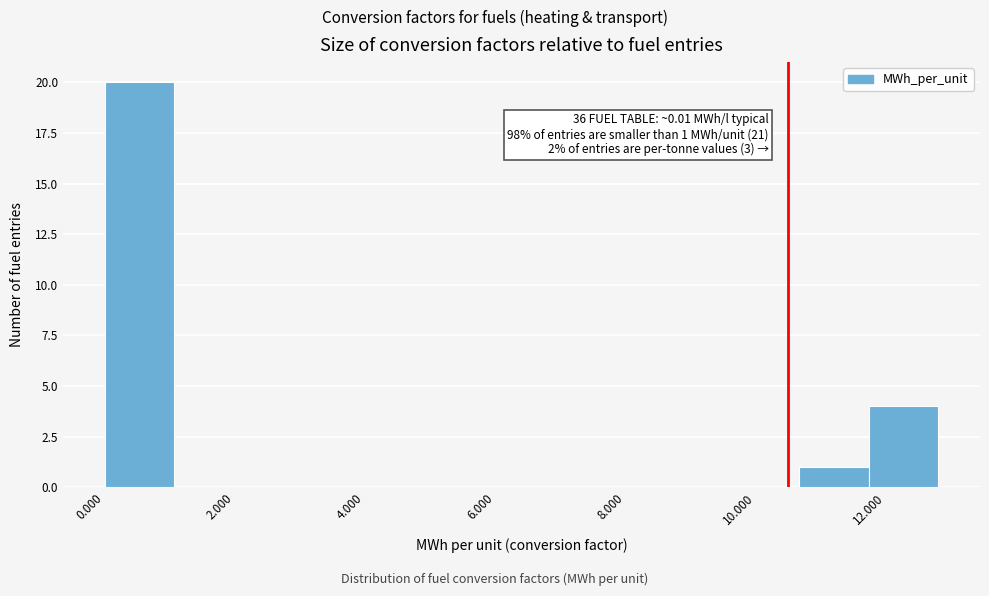

Over which range of the x-axis is the bar tallest?

0.0 to 1.0